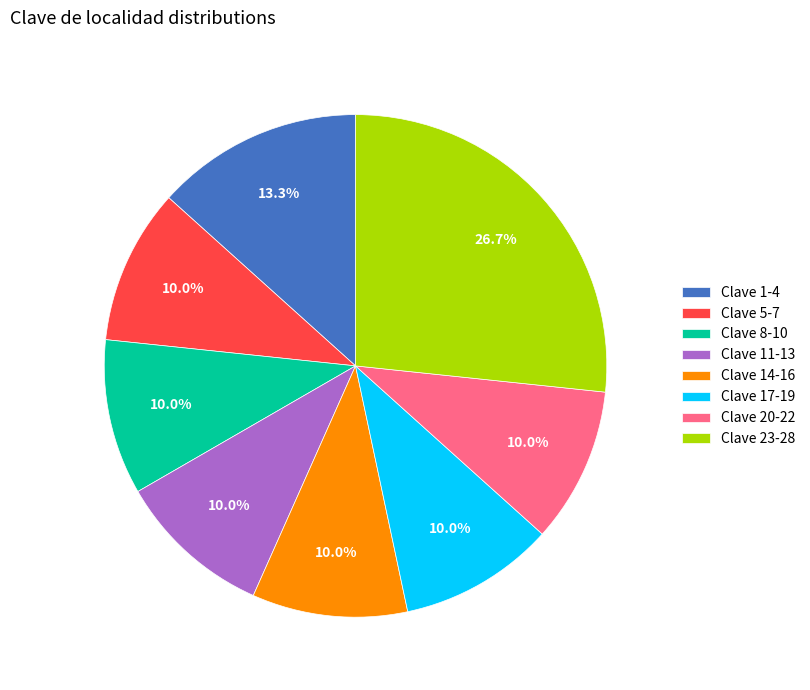

What is the ratio of the value at Clave 17-19 to the value at Clave 5-7?

1.0